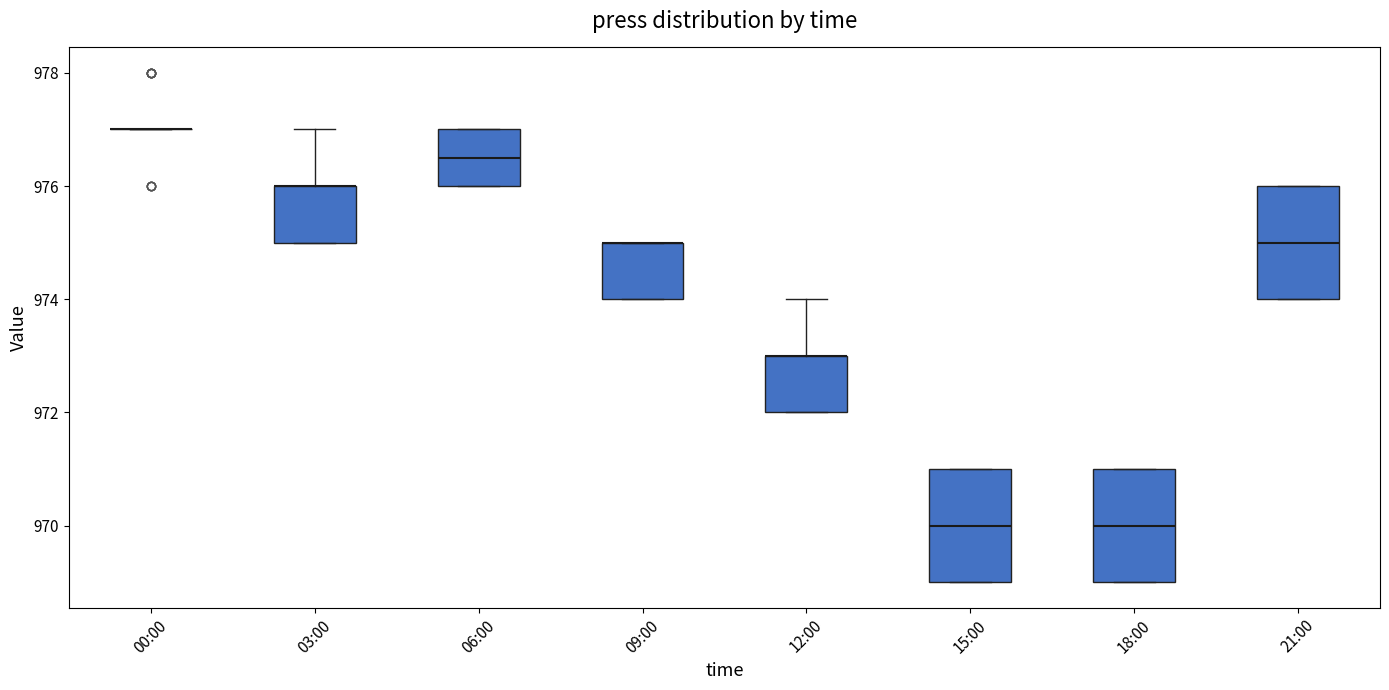

Where is the lower edge of the box for 06:00 on the y-axis? The values are not printed on the chart, so give them approximately, as read against the axis.

976.0